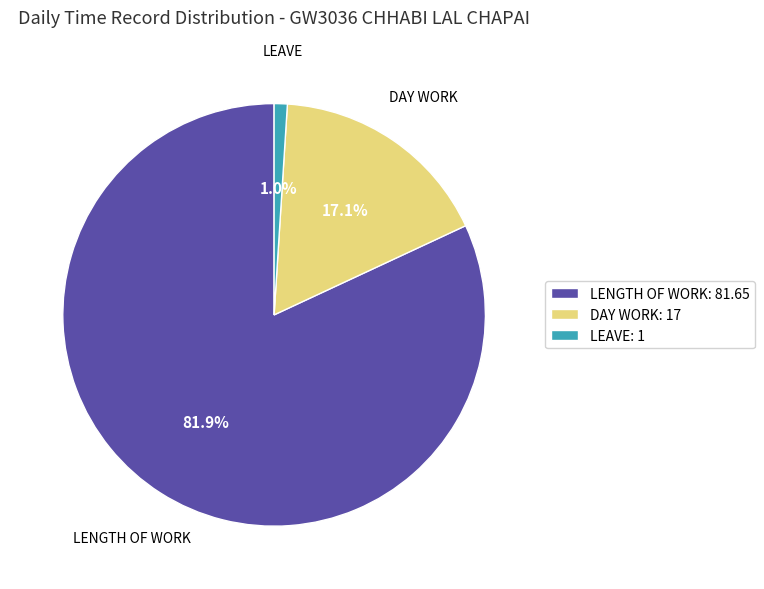

Count the number of slices in the pie.

3